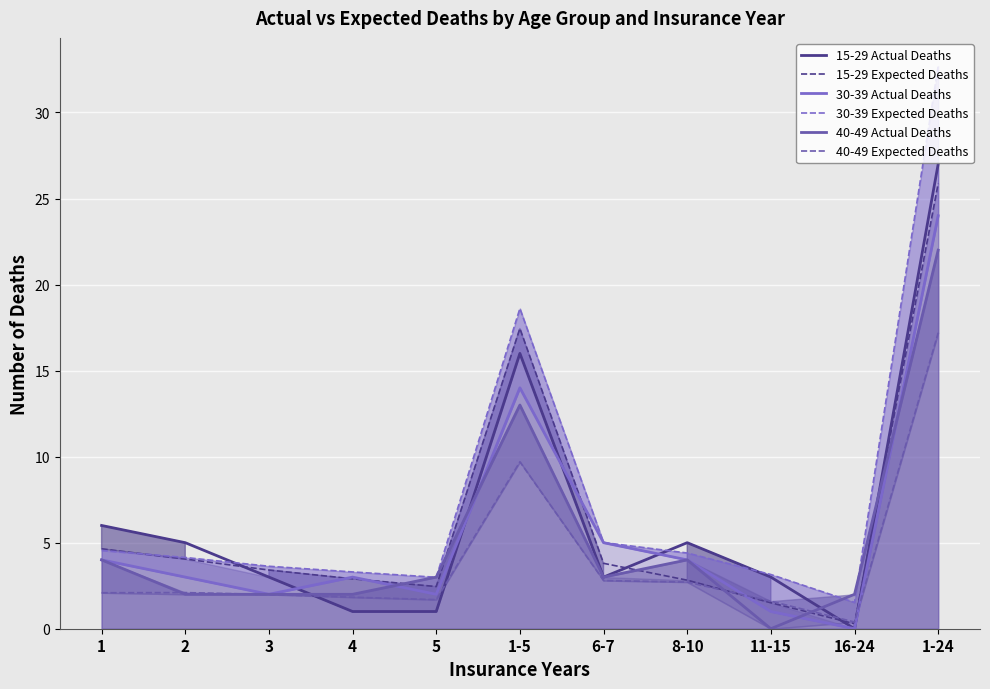

What position from the right is 1-24?

1